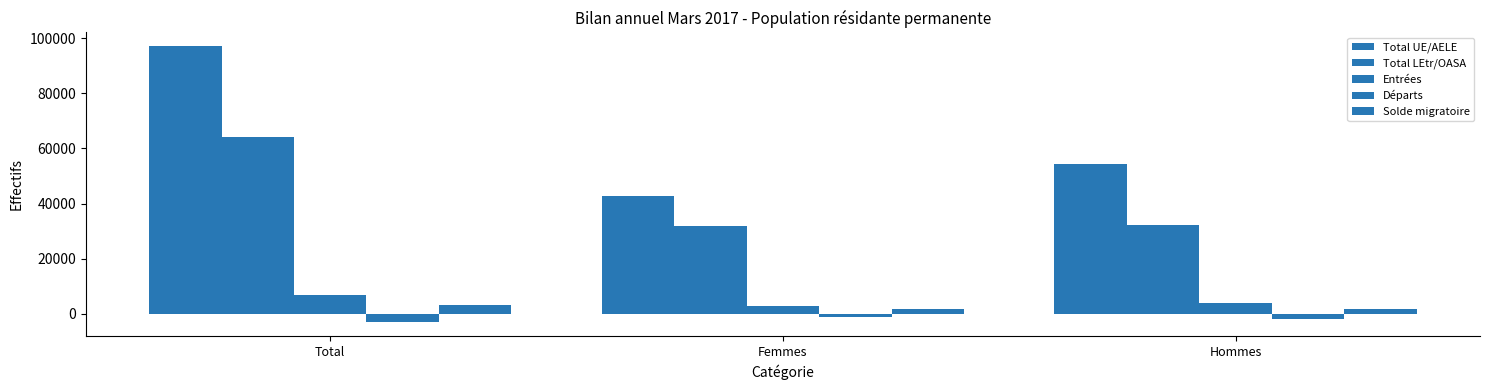

Is it true that Total LEtr/OASA equals 96516 at Total?

False